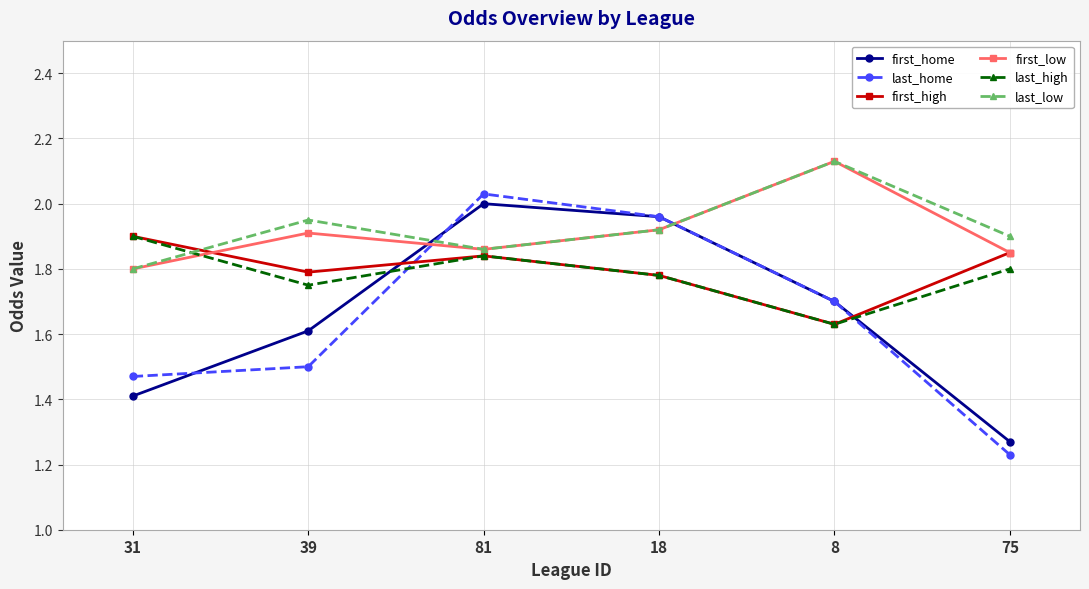

What is the label of the 1st point from the right?

75